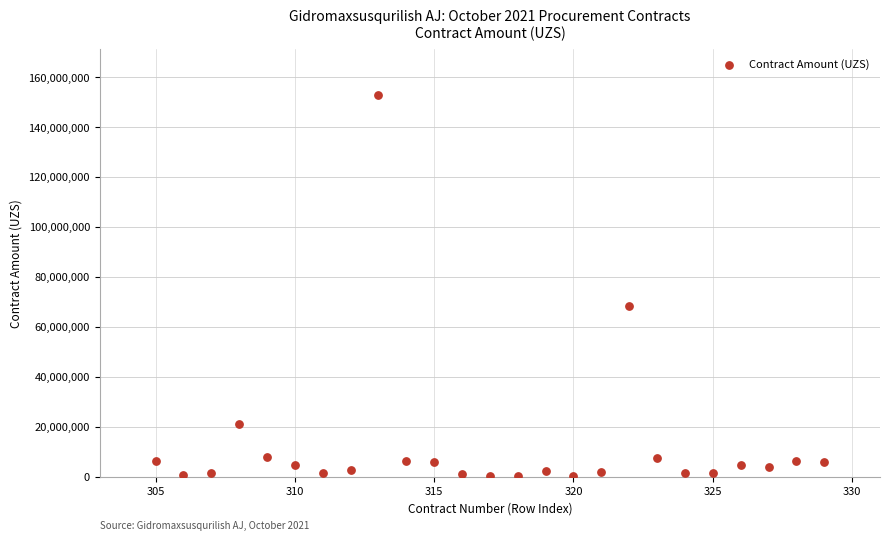

What Y value in the scatter plot is closest to 76549740?

68169600